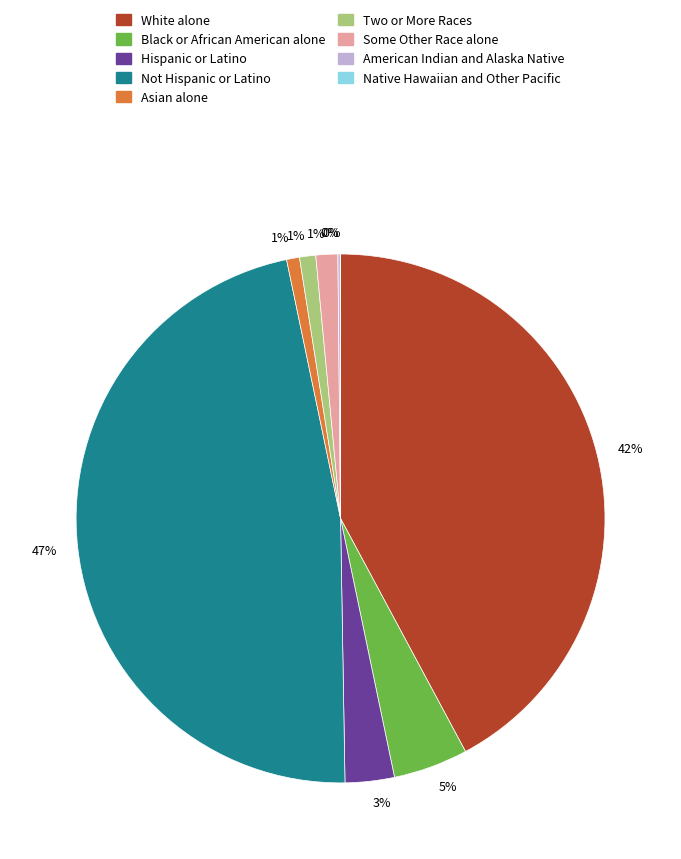

To the nearest percent, what is the average slice percentage?

11%